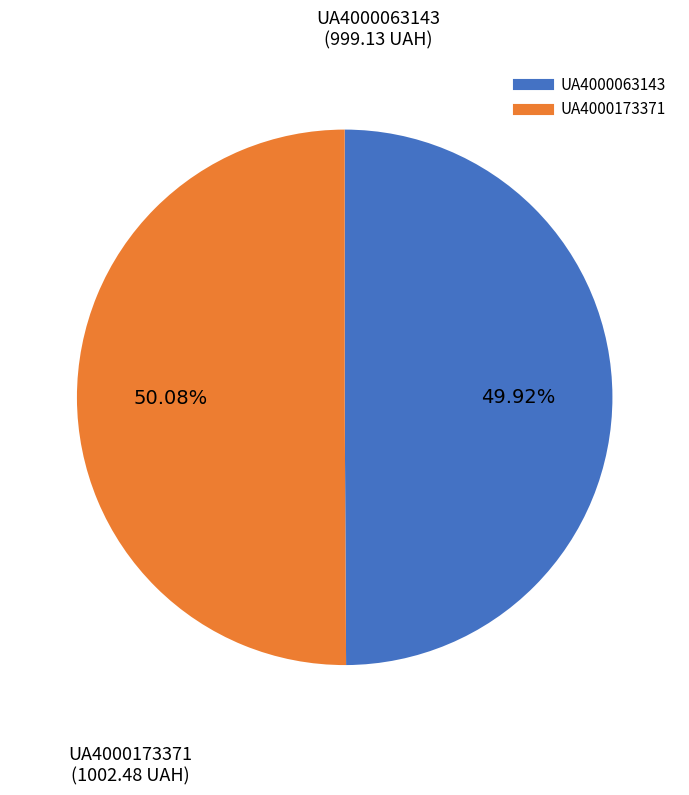

How many slices are in this pie chart?

2